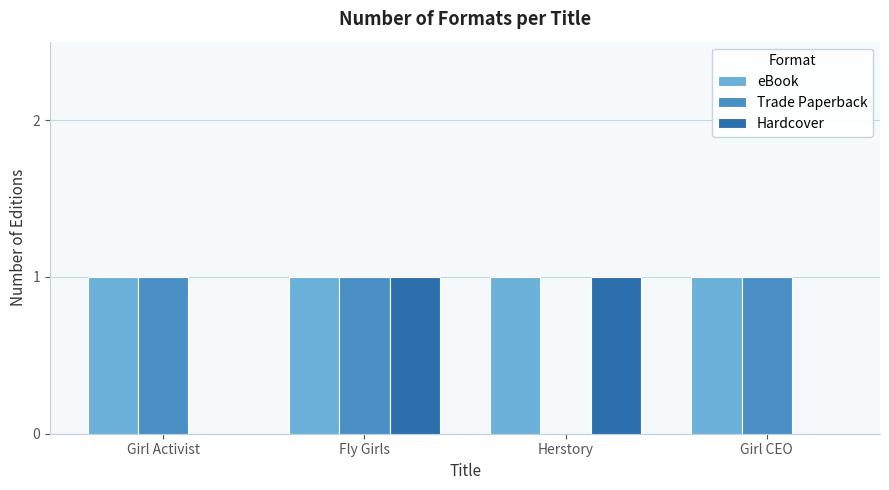

Reading right to left, what are all the values shown in this chart?

eBook: 1	1	1	1
Trade Paperback: 1	0	1	1
Hardcover: 0	1	1	0